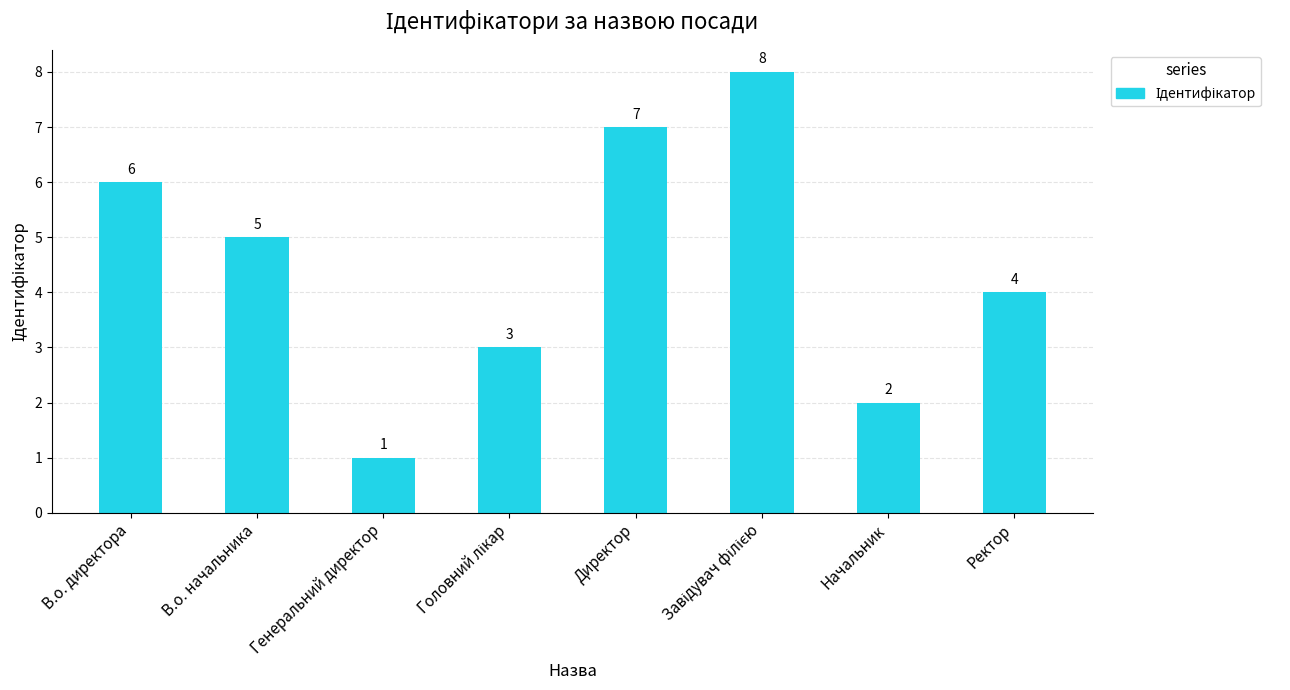

Which has a higher value, Директор or Ректор?

Директор